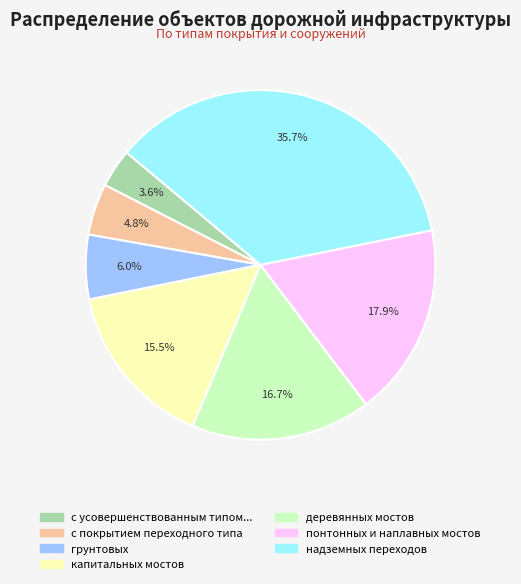

To the nearest percent, what is the average slice percentage?

14%